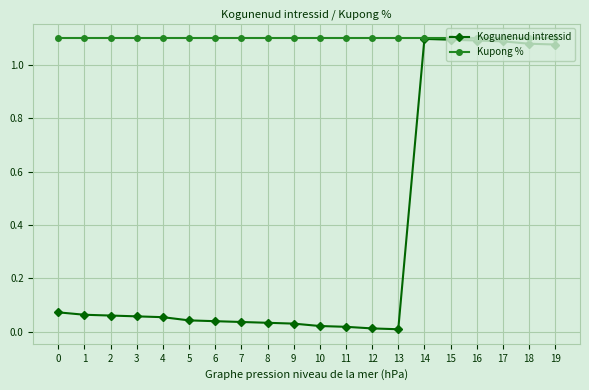

Count the number of categories in the chart.

20